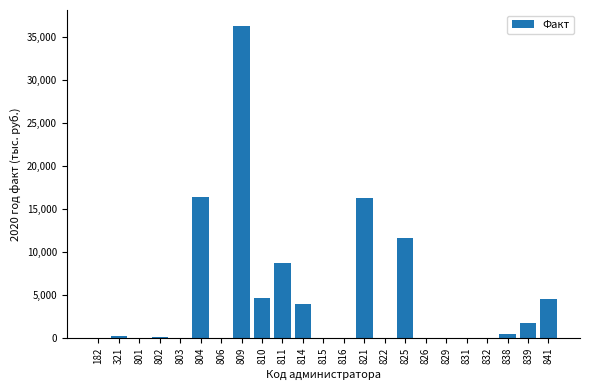

True or false: the data shows 0.1 at 832.

True